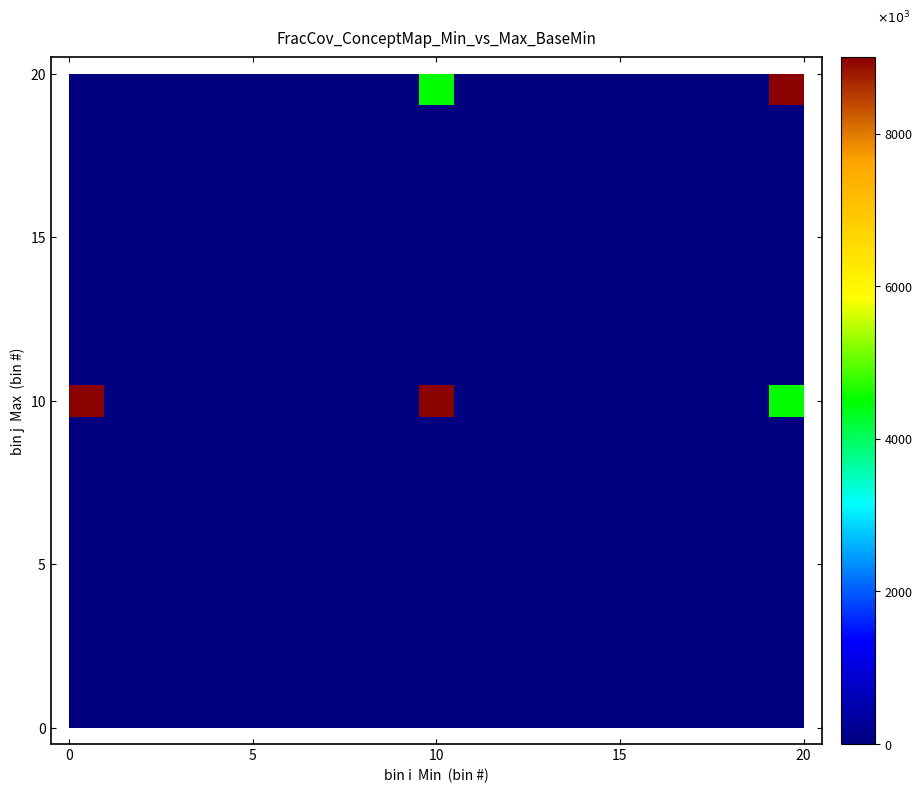

How many data points does each series have?

21